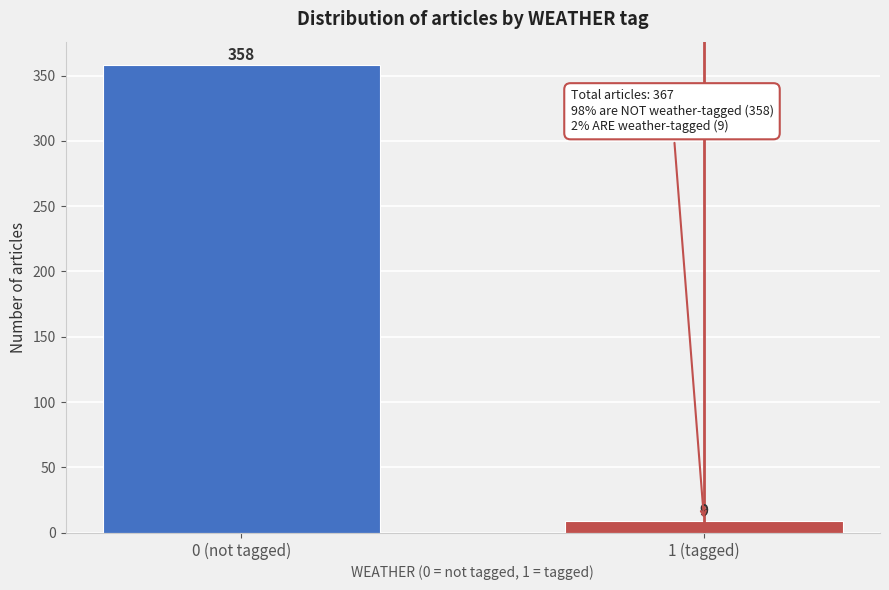

Reading left to right, list all the values displayed in this chart.

0 (not tagged)=358	1 (tagged)=9